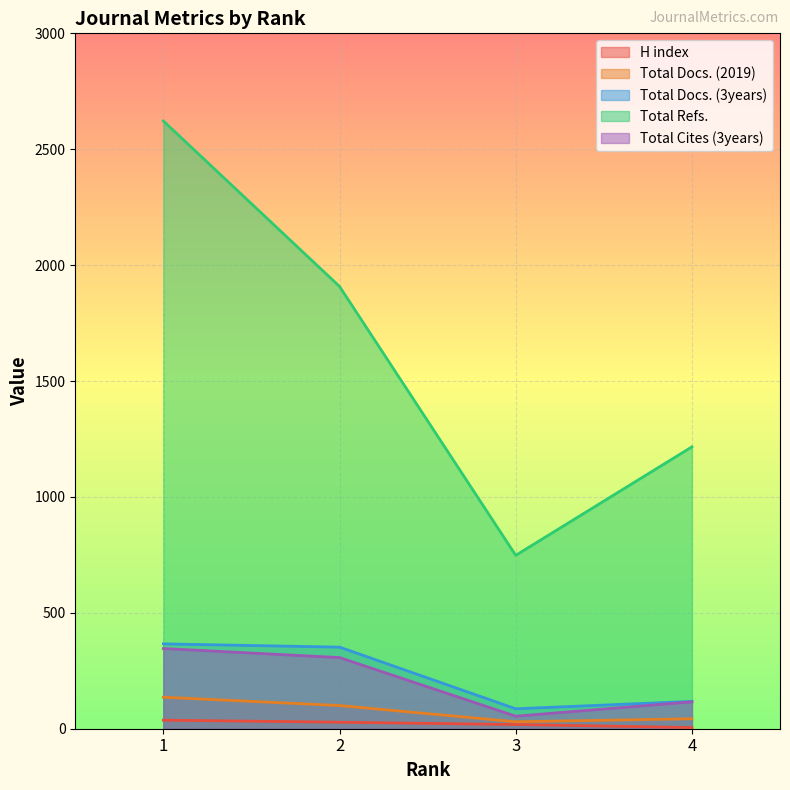

Which series has the largest total across all categories?

Total Refs.